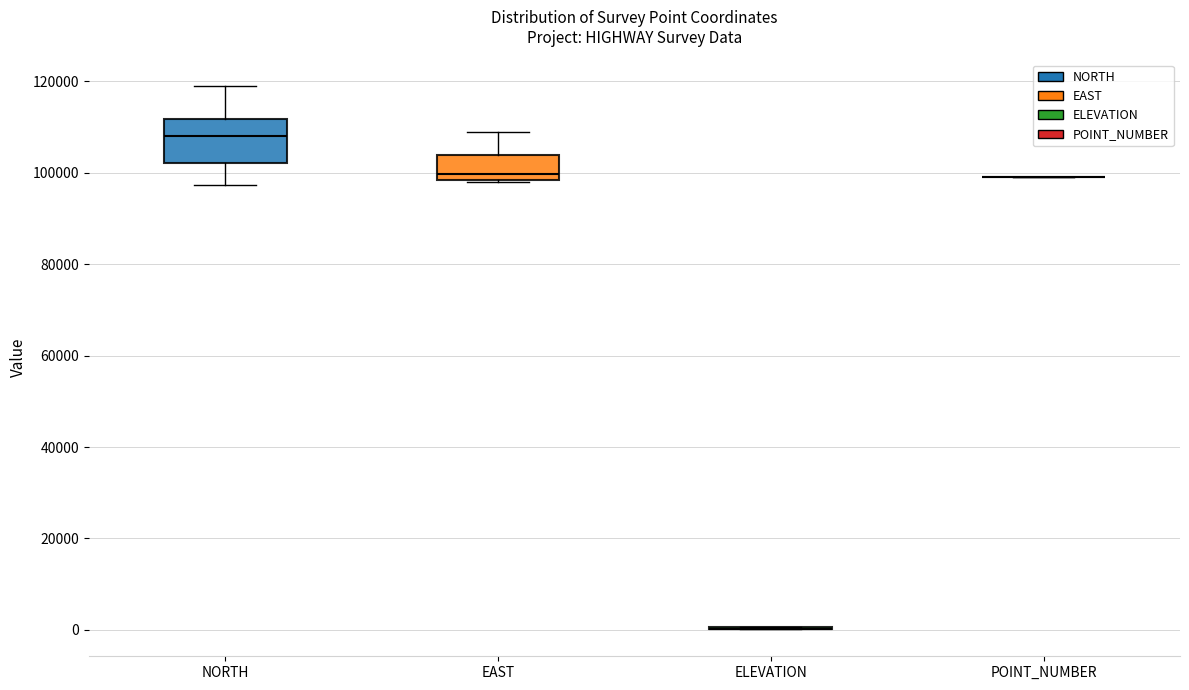

Reading left to right, read every box against the y-axis: the position of its median line, the range the box covers, and the ends of its whiskers. The values are not printed on the chart, so give them approximately, as read against the axis.

NORTH: median 108000, box 102000 to 112000, whiskers 98000 to 118000
EAST: median 100000, box 98000 to 104000, whiskers 98000 to 108000
ELEVATION: box collapsed to a line at 0, whiskers 0 to 0
POINT_NUMBER: box collapsed to a line at 100000, whiskers 100000 to 100000